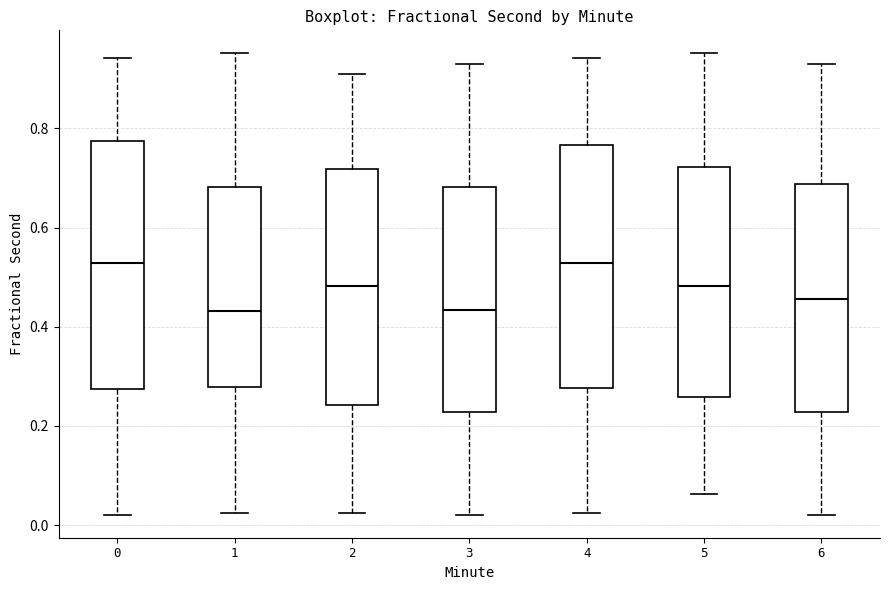

Where is the lower edge of the box at x = 1 on the y-axis? The values are not printed on the chart, so give them approximately, as read against the axis.

0.28